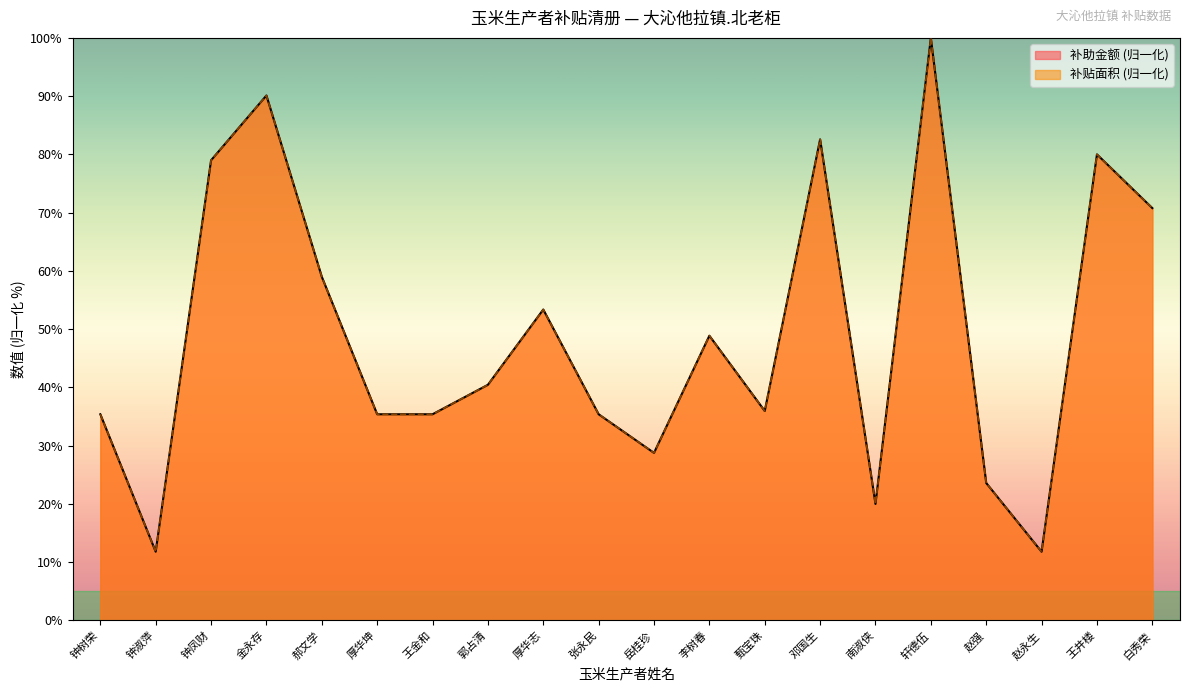

What is the difference between the second highest and minimum values in the 补助金额 series?

78.3